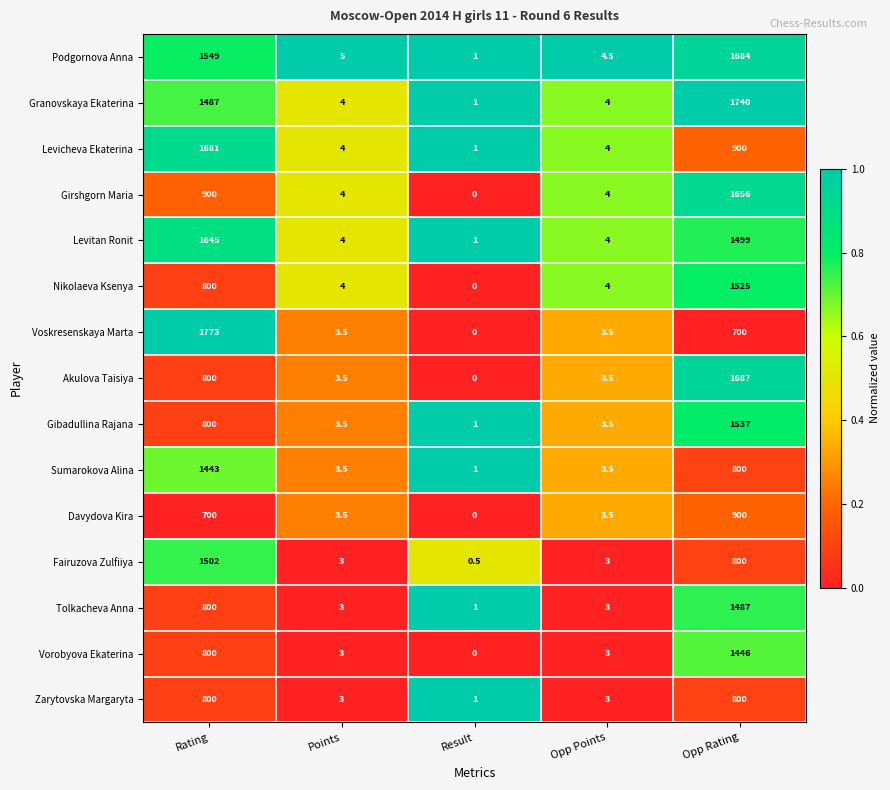

How many values in the Levitan Ronit series are below 4?

1